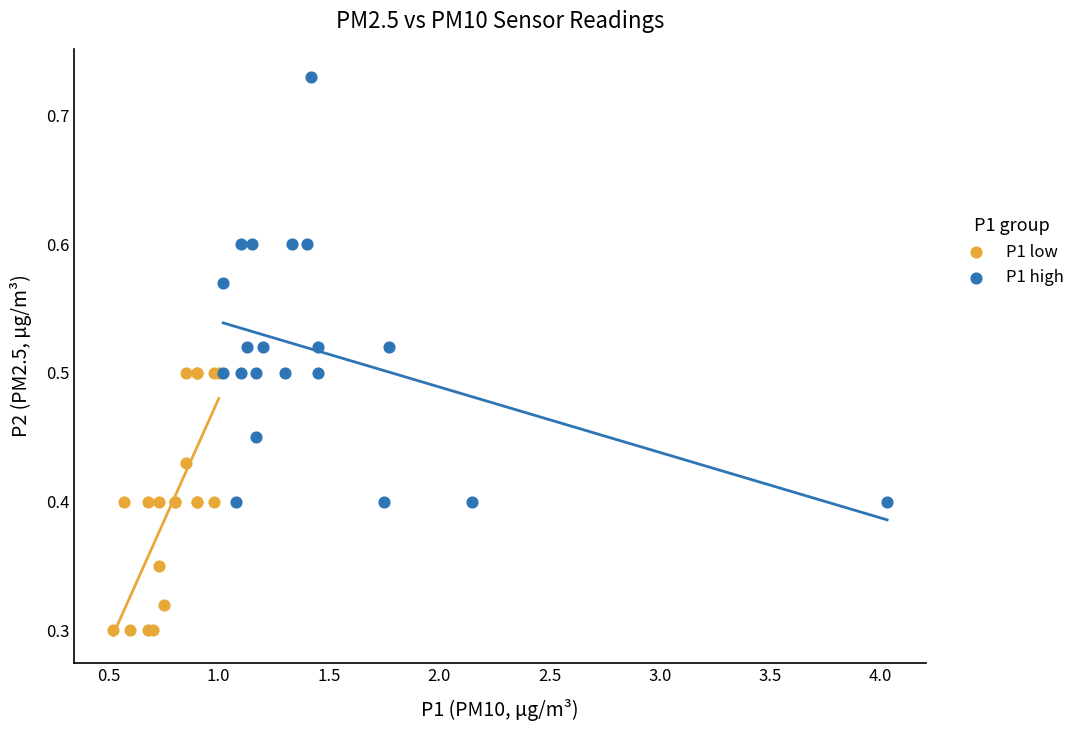

Which series contains the lowest Y value?

P1 low